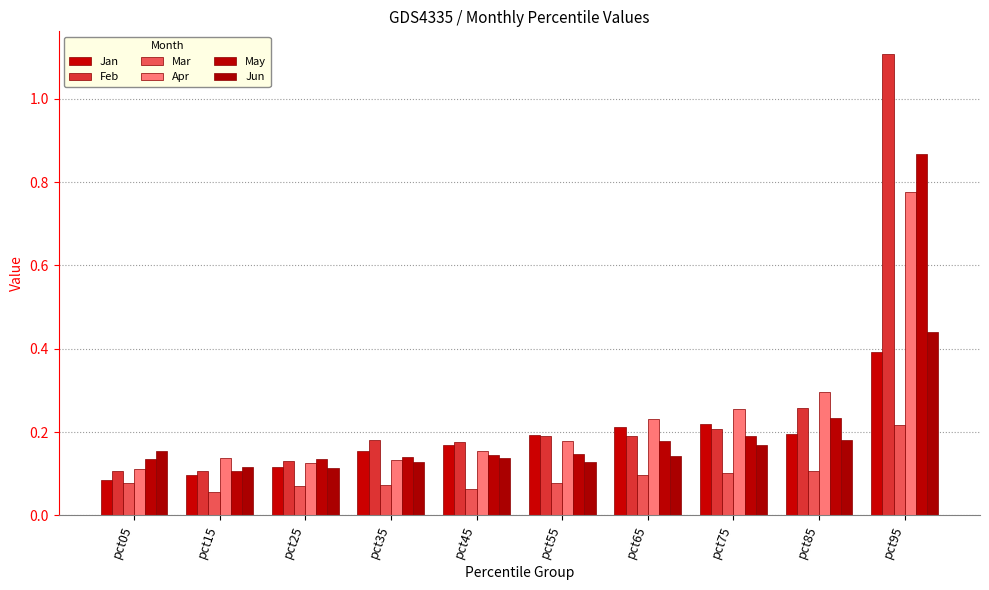

Are the bars horizontal?

No